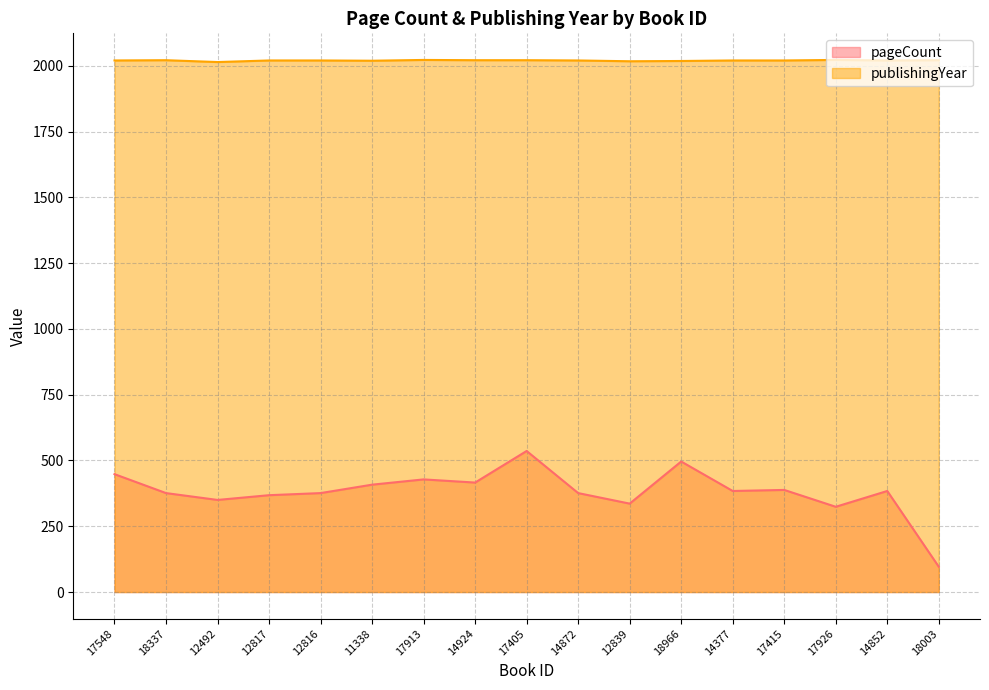

Is it true that publishingYear equals 2021 at 18337?

True